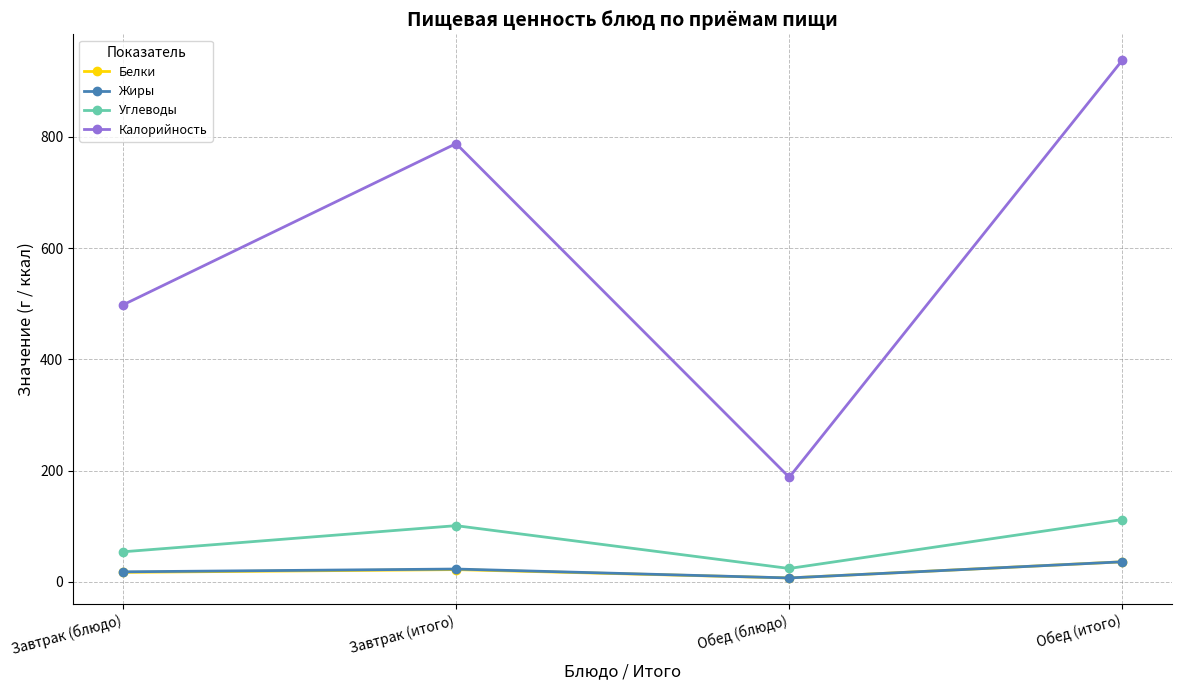

Reading right to left, what are all the values shown in this chart?

Белки: Обед (итого)=36	Обед (блюдо)=7	Завтрак (итого)=22	Завтрак (блюдо)=17
Жиры: Обед (итого)=36	Обед (блюдо)=7	Завтрак (итого)=23	Завтрак (блюдо)=18
Углеводы: Обед (итого)=112	Обед (блюдо)=24	Завтрак (итого)=101	Завтрак (блюдо)=54
Калорийность: Обед (итого)=938	Обед (блюдо)=188	Завтрак (итого)=788	Завтрак (блюдо)=498